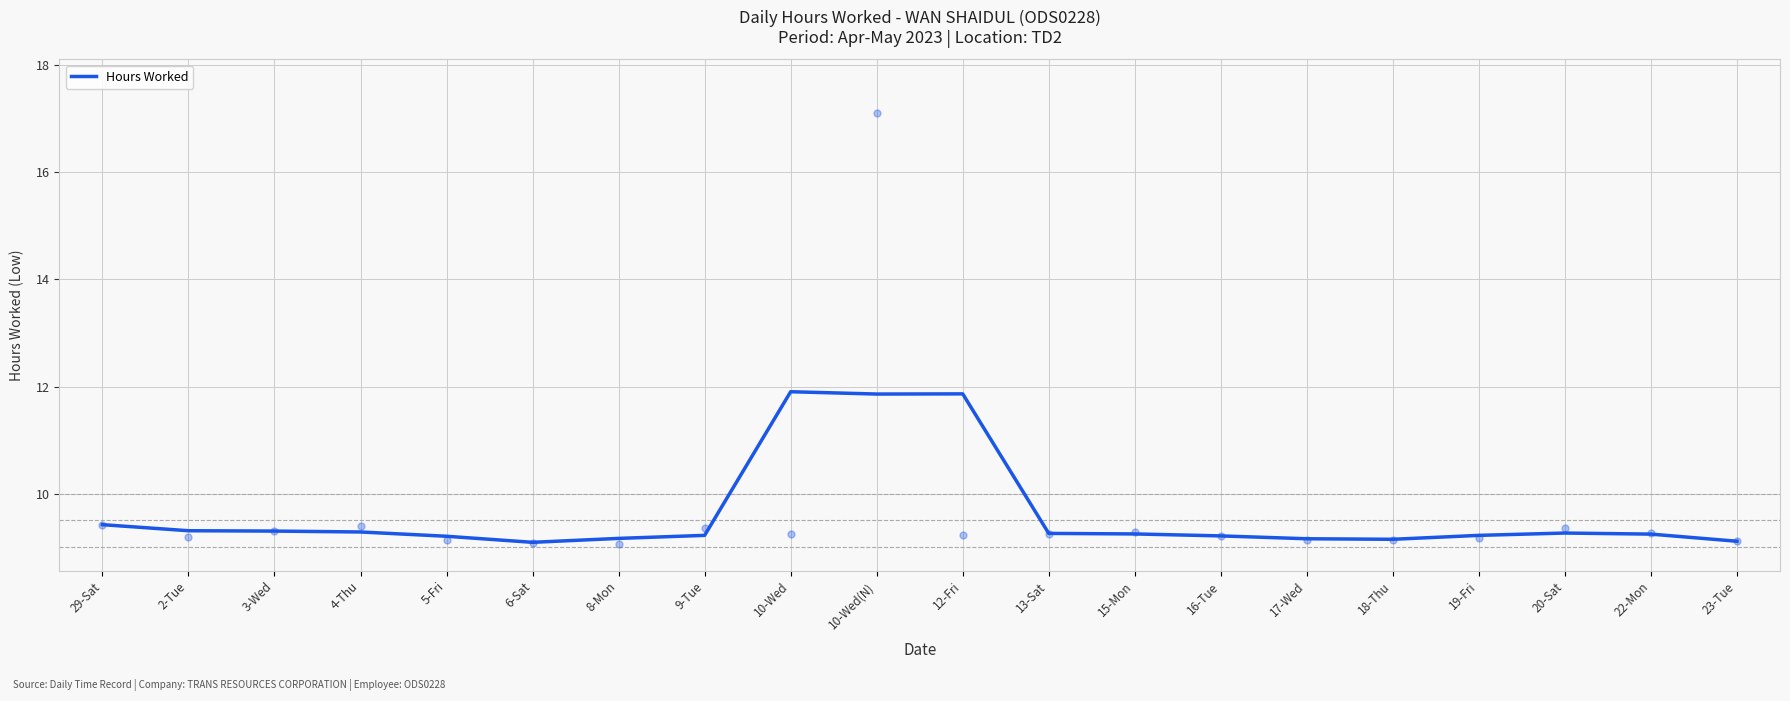

Which has a higher value, 29-Sat or 22-Mon?

29-Sat